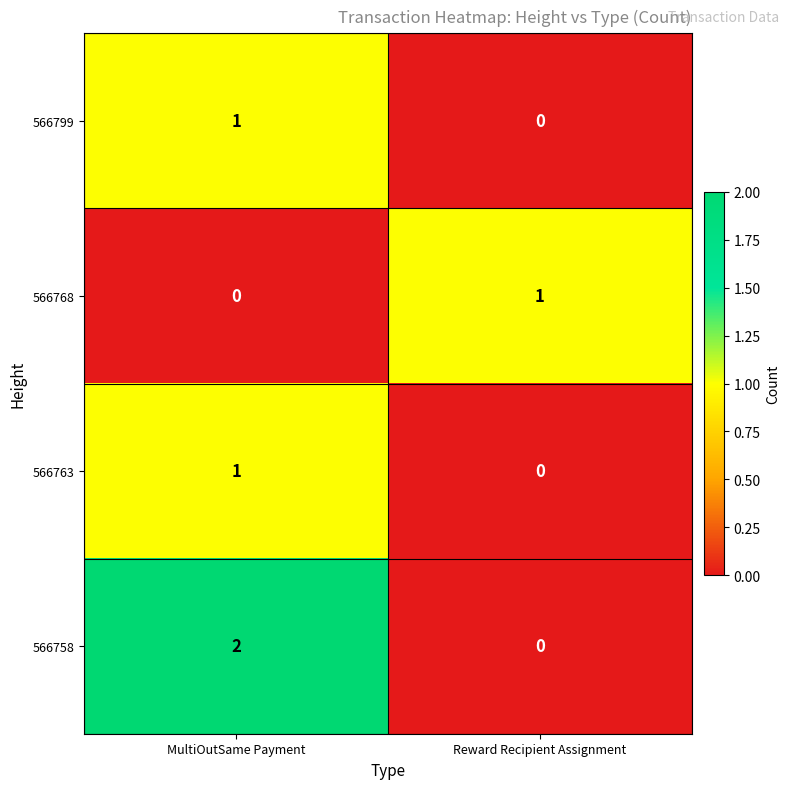

List the labels in order of 566758 value, largest first.

MultiOutSame Payment, Reward Recipient Assignment